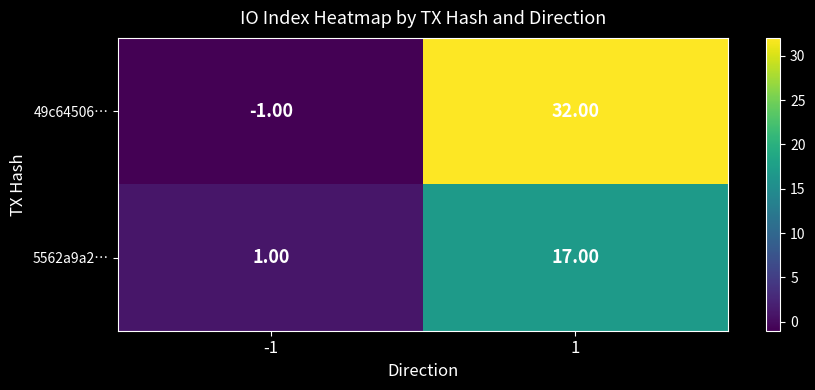

List the series in order of their peak value, lowest first.

5562a9a2…, 49c64506…